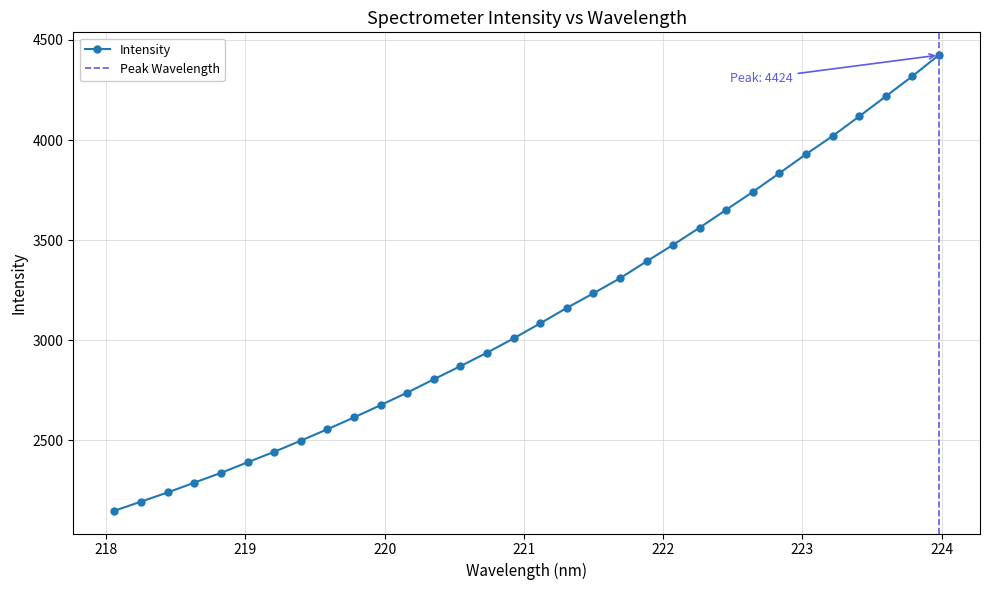

Which category has the lowest value across all series?

218.0596